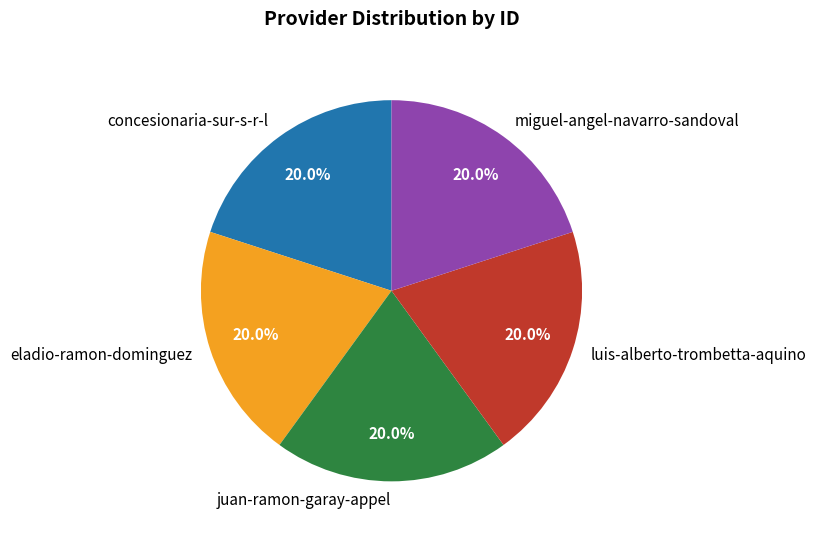

To the nearest percent, what portion does luis-alberto-trombetta-aquino represent?

20%